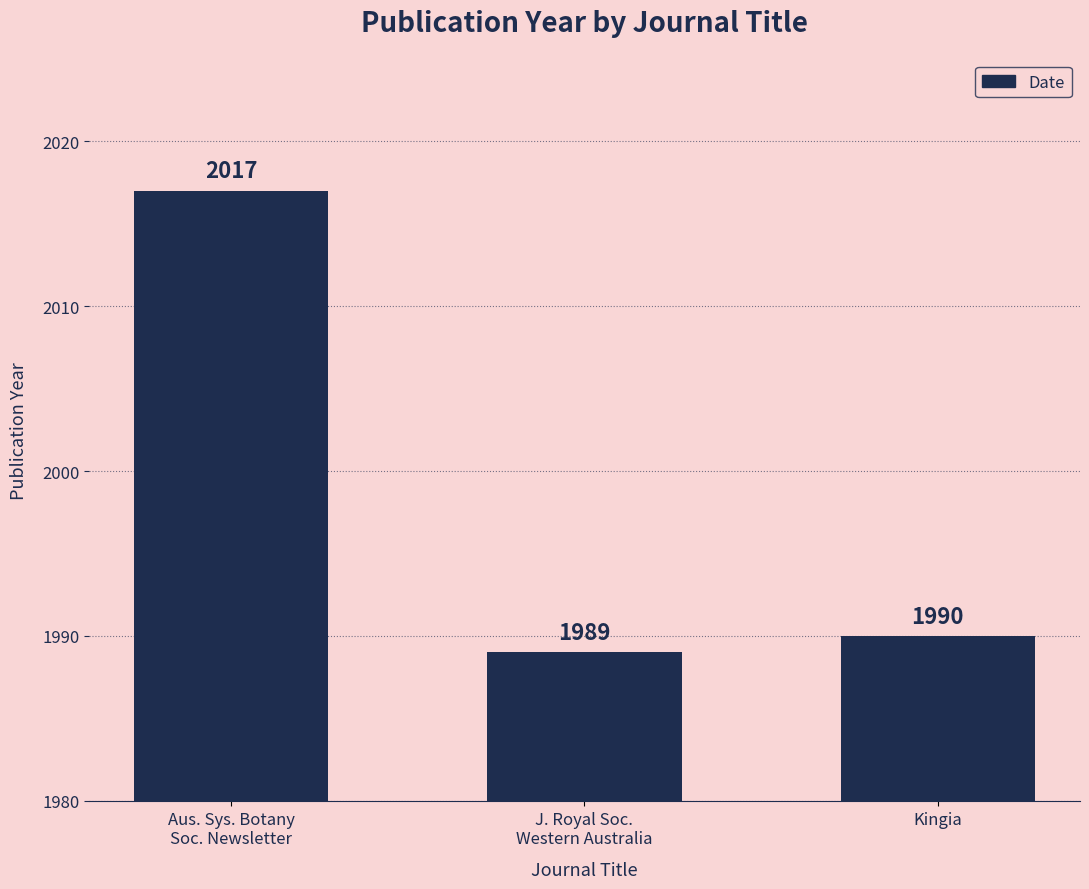

What is the change in value from Aus. Sys. Botany
Soc. Newsletter to Kingia?

-27